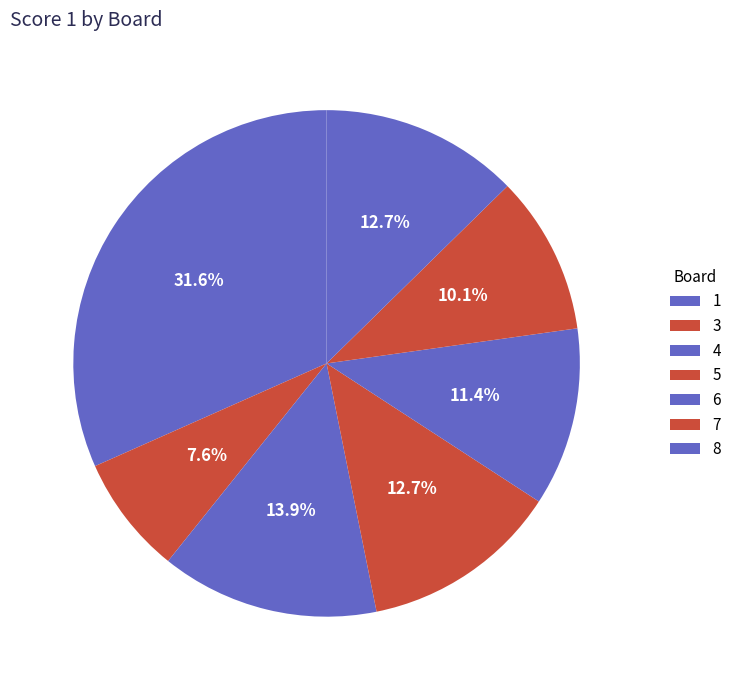

Is there a majority slice in this chart?

No